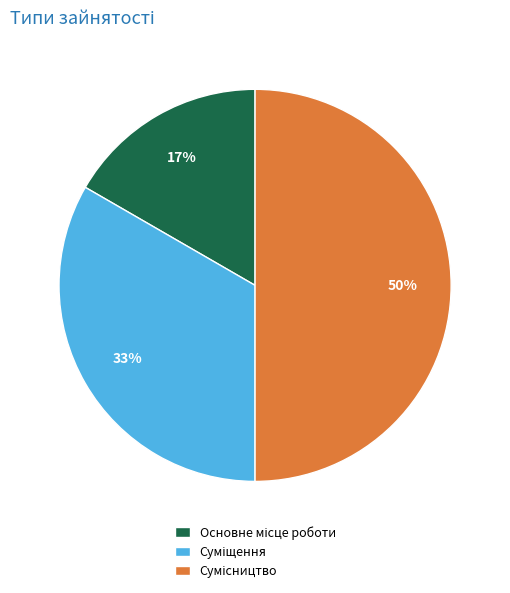

To the nearest percent, what is the average slice percentage?

33%